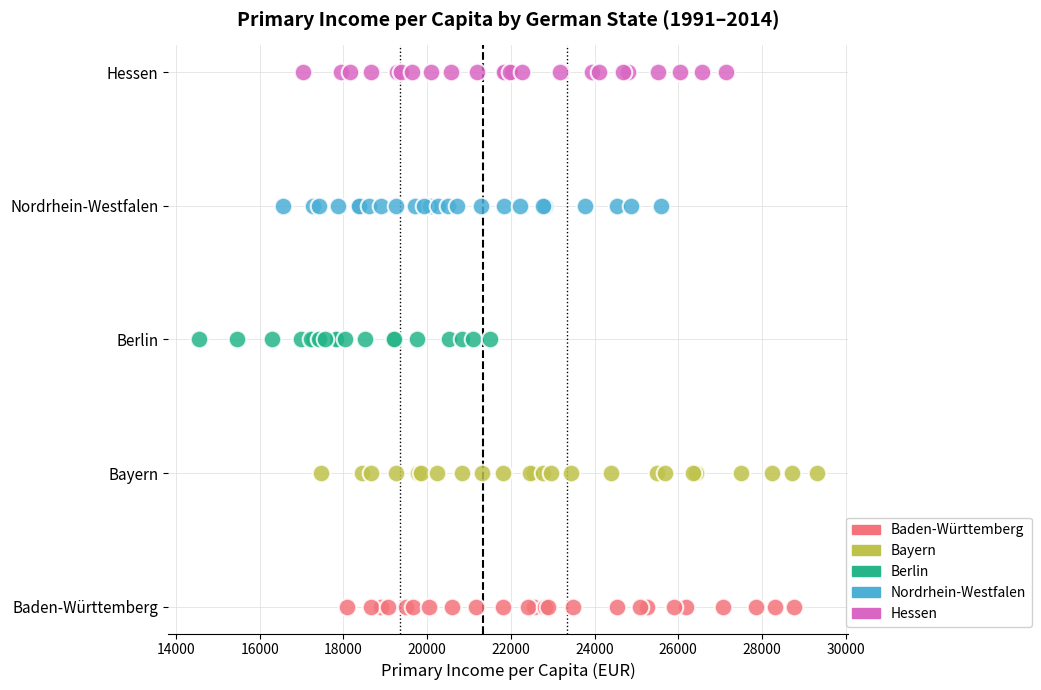

What are all the series names shown in the legend?

Baden-Württemberg, Bayern, Berlin, Nordrhein-Westfalen, Hessen